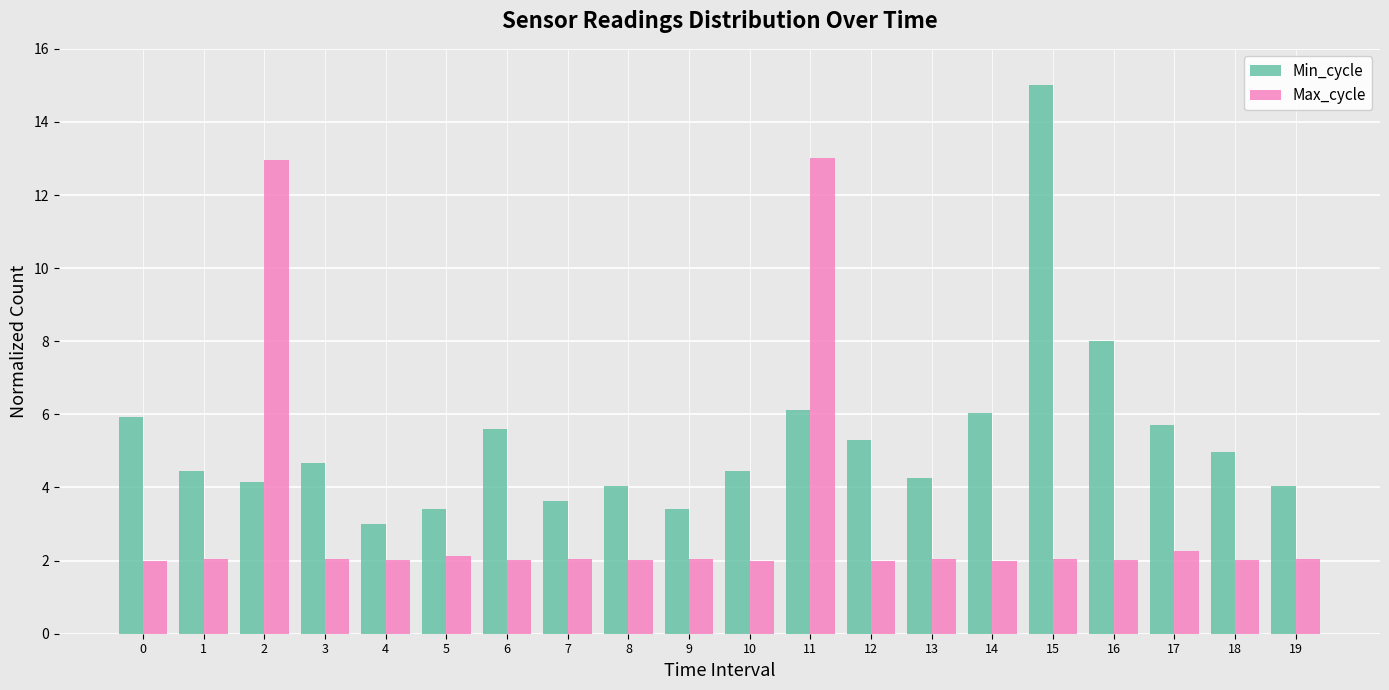

Rank the series at 1 from highest to lowest value.

Min_cycle, Max_cycle